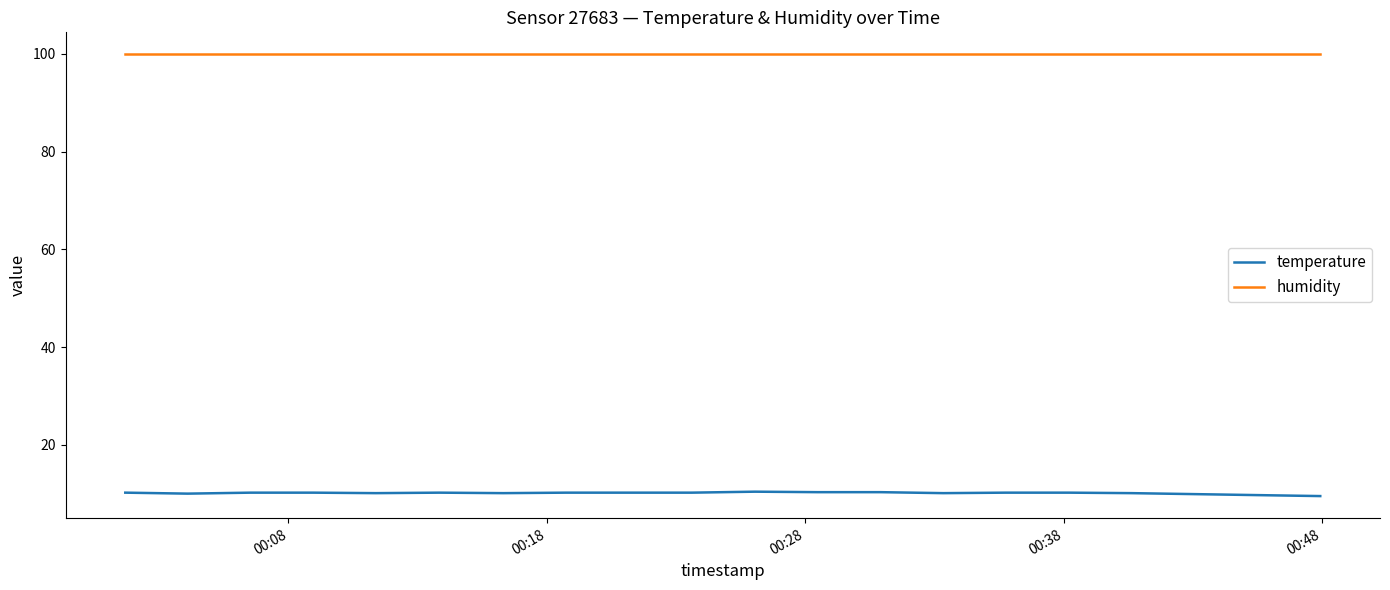

Rank the series by their average value, from lowest to highest.

temperature, humidity